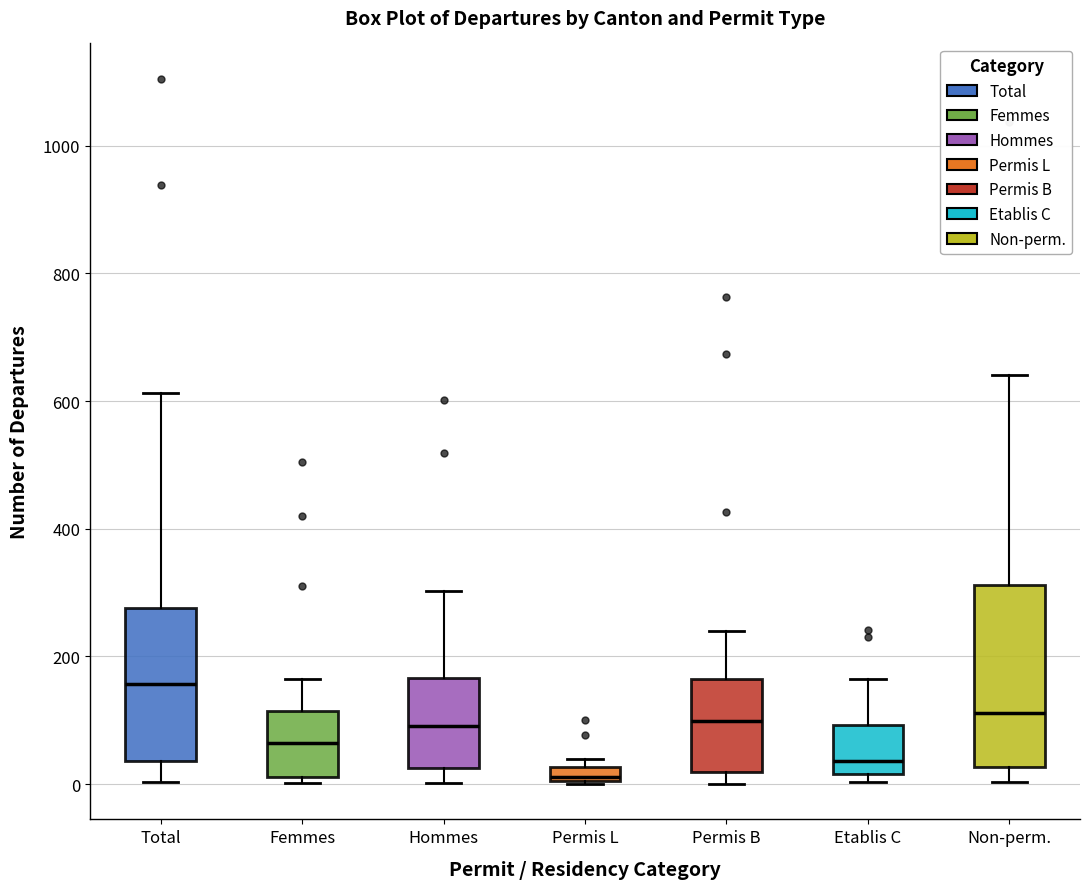

Which box's median line is the highest?

Total